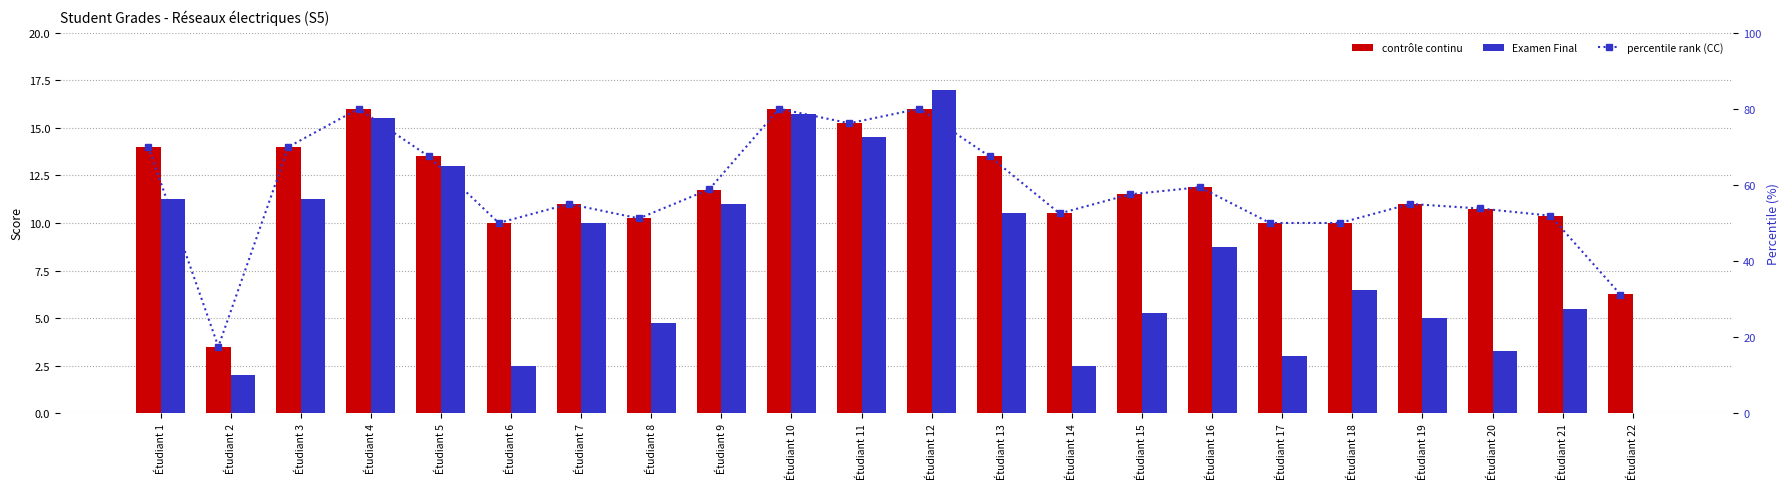

What is the difference between the second highest and minimum values in the percentile rank (CC) series?

62.5